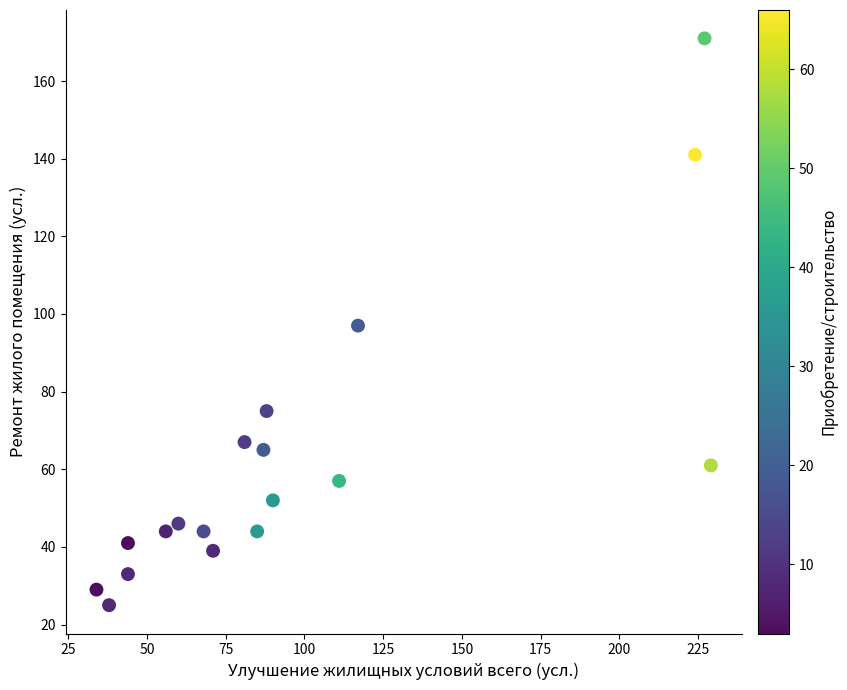

What is the range of X values (max minus min)?

195